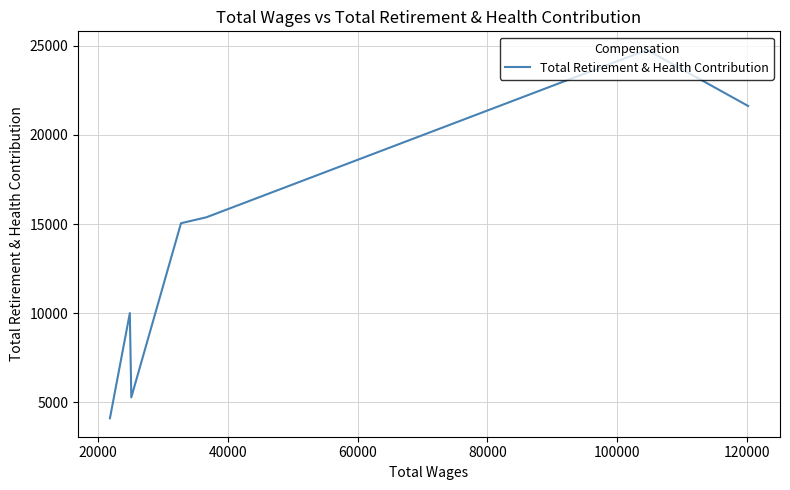

How many categories are shown in the chart?

8